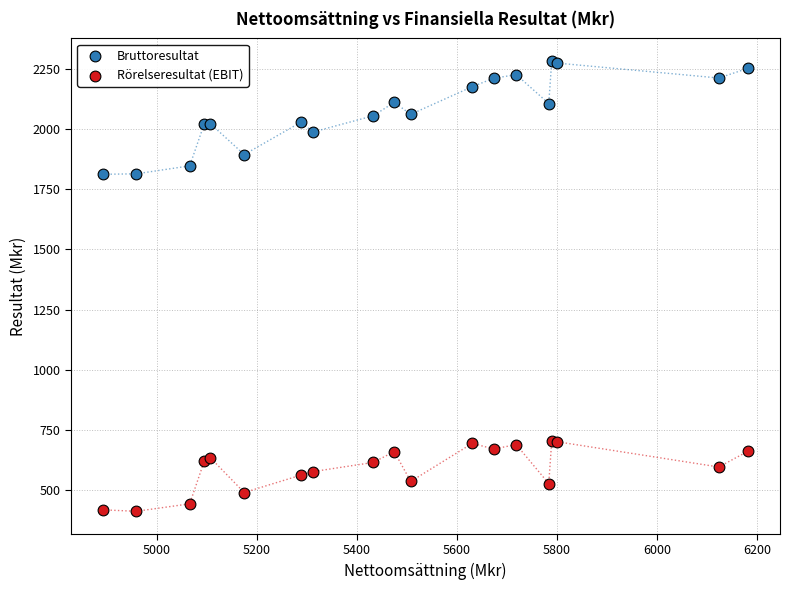

Which series has the largest Y range (max minus min)?

Bruttoresultat